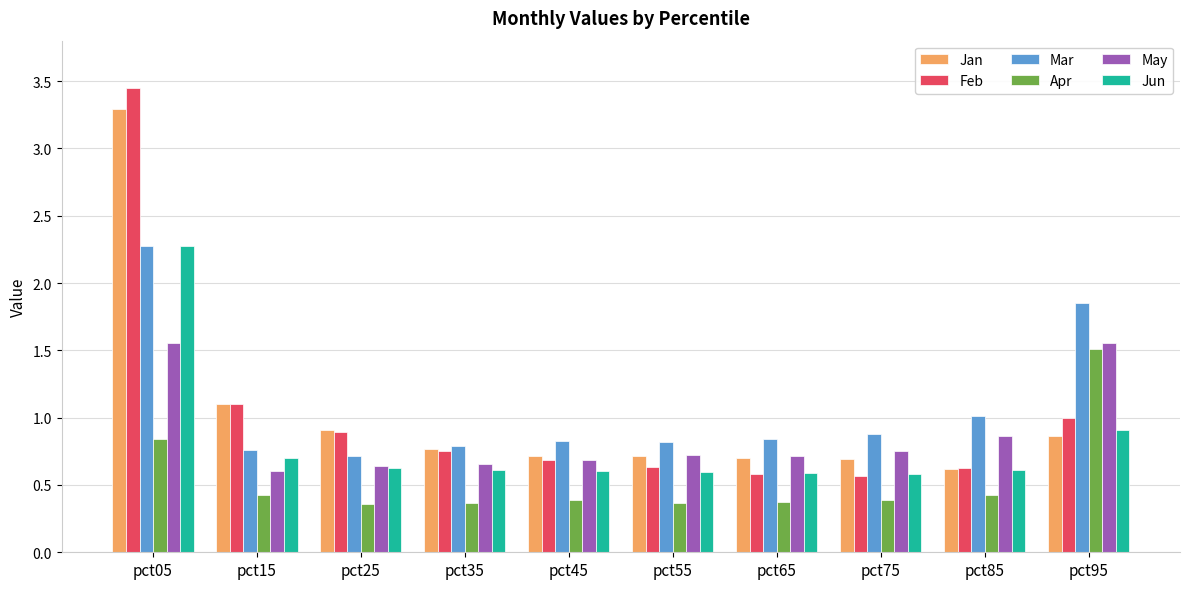

Which series has the largest range (max minus min)?

Feb